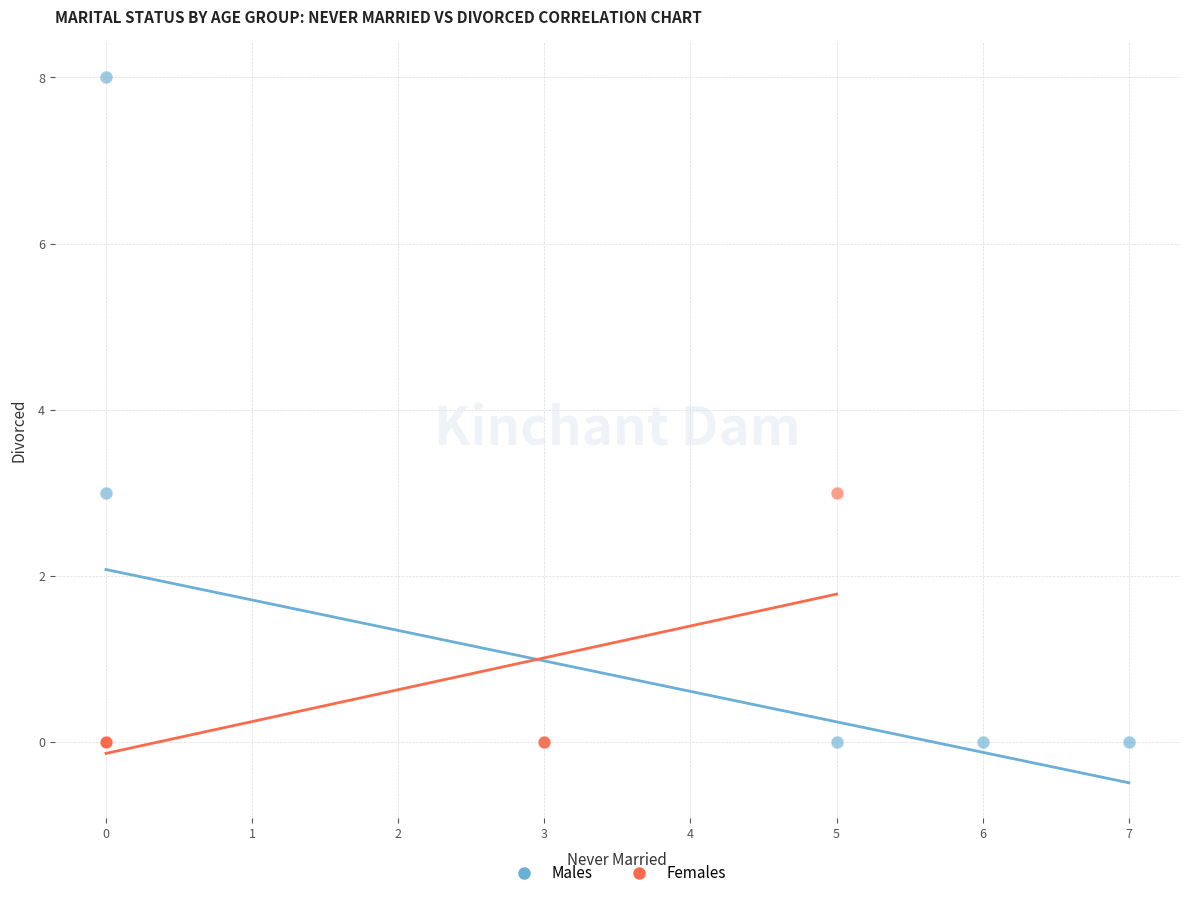

Which series has the largest Y range (max minus min)?

Males